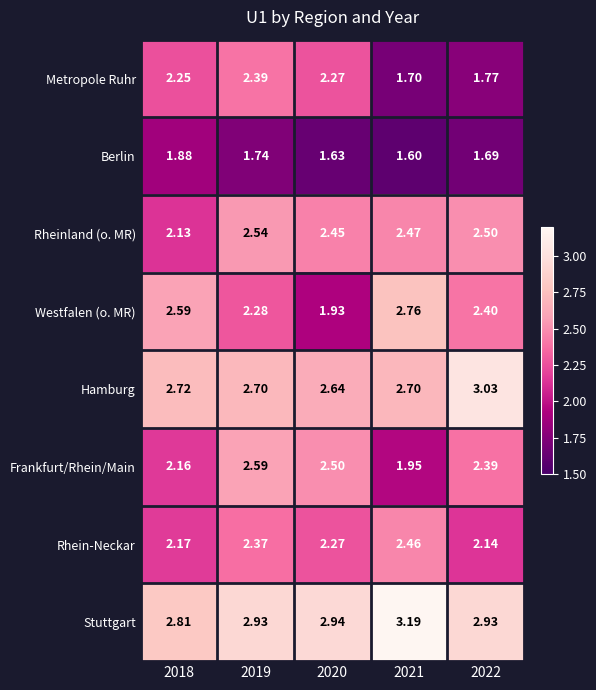

Is the value of Rhein-Neckar at 2018 greater than the value of Metropole Ruhr at 2019?

No